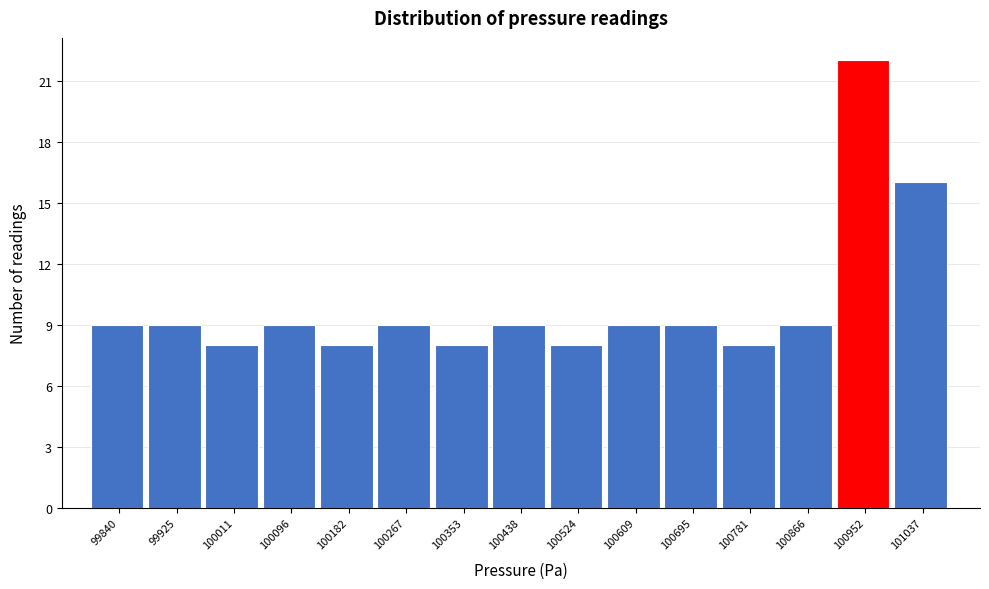

Reading left to right, list all the values displayed in this chart.

99840=9	99925=9	100011=8	100096=9	100182=8	100267=9	100353=8	100438=9	100524=8	100609=9	100695=9	100781=8	100866=9	100952=22	101037=16